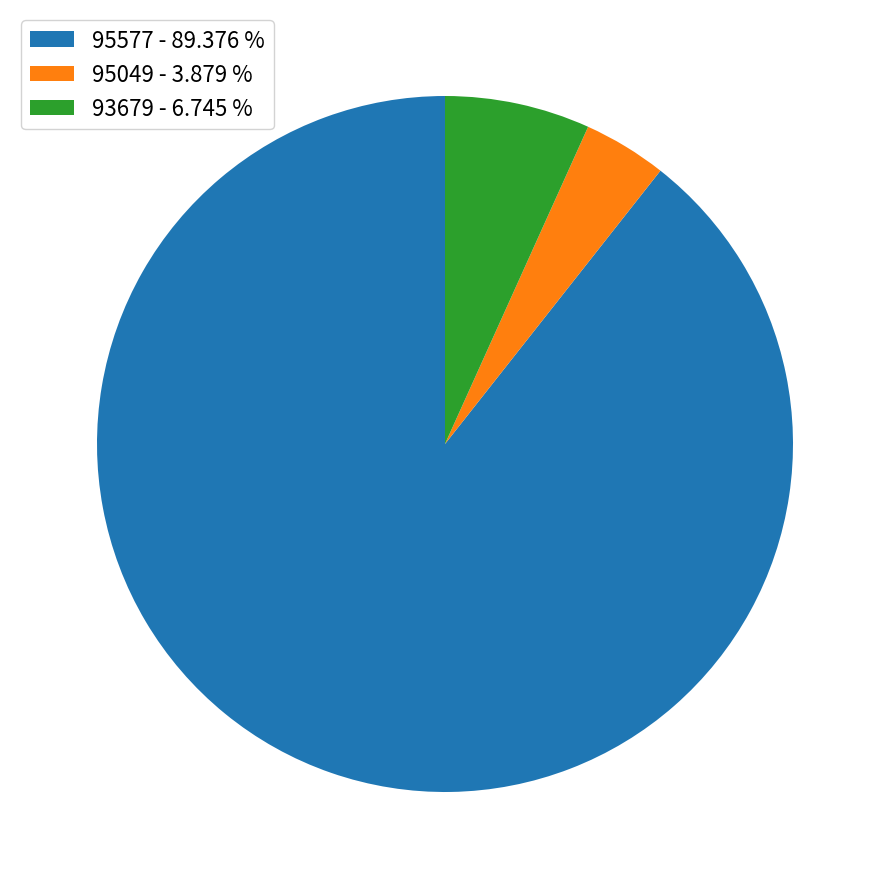

The 93679 slice represents 1% of the pie. True or false?

False